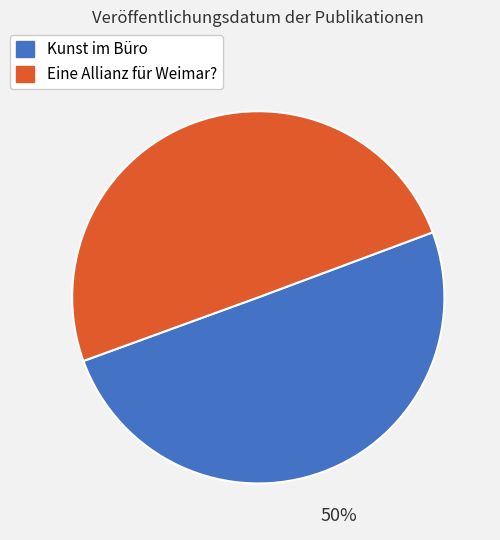

Approximately how many times larger is the value at Eine Allianz für Weimar? compared to Kunst im Büro?

1.0